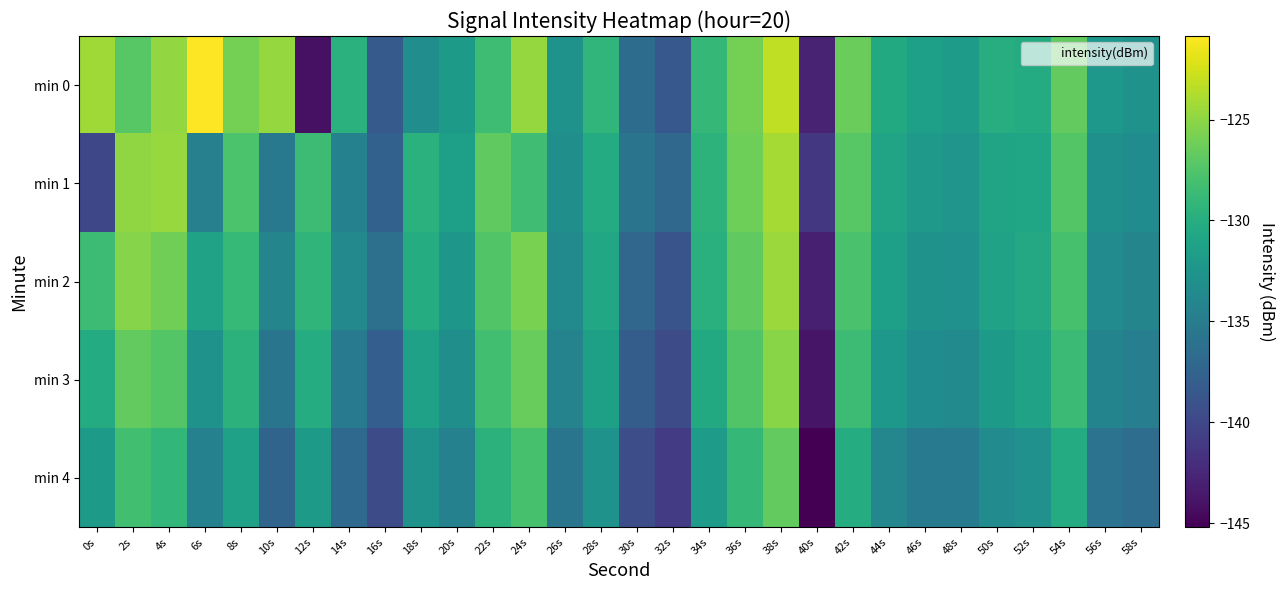

Count the number of categories in the chart.

30